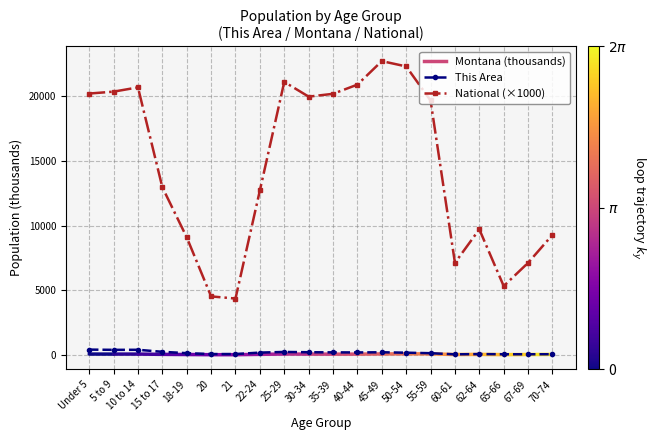

What is the value of the This Area point at the 16th from the left?

41.0